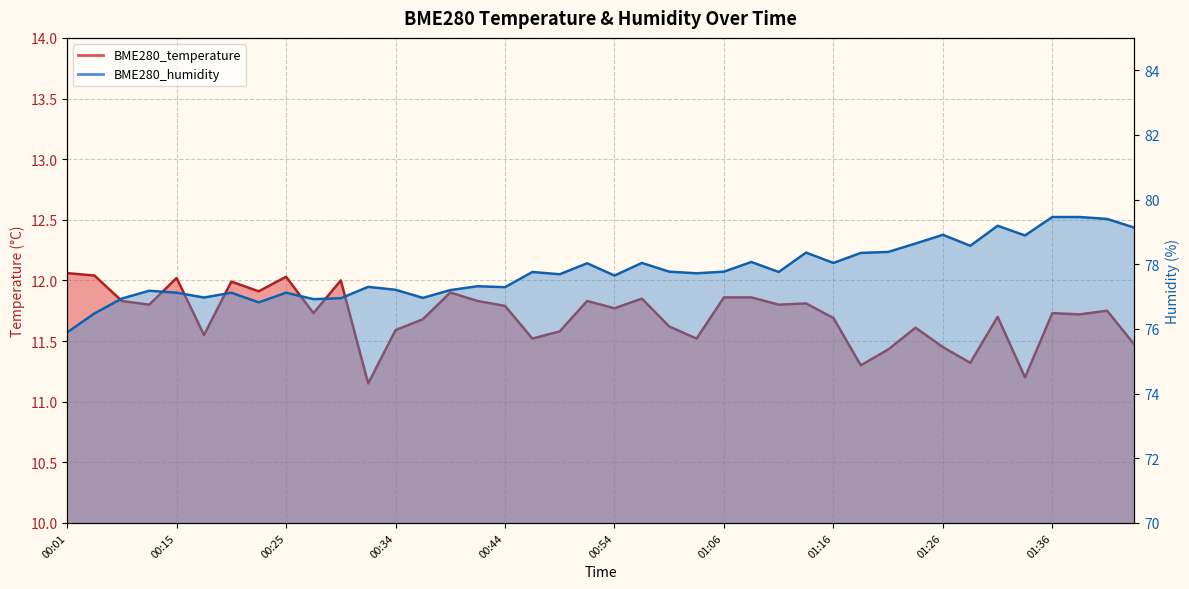

At which category is the sum across all series the highest?

01:36